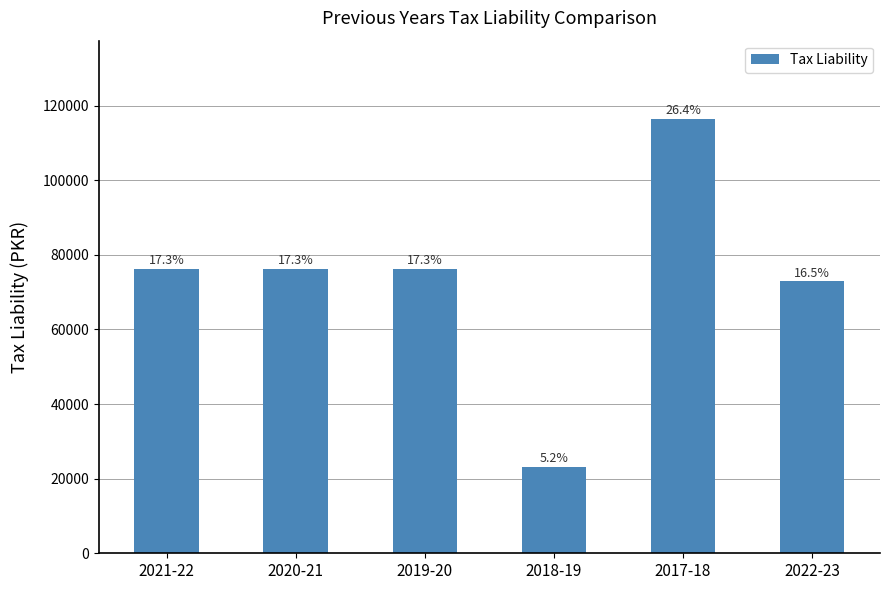

Are the bars horizontal?

No